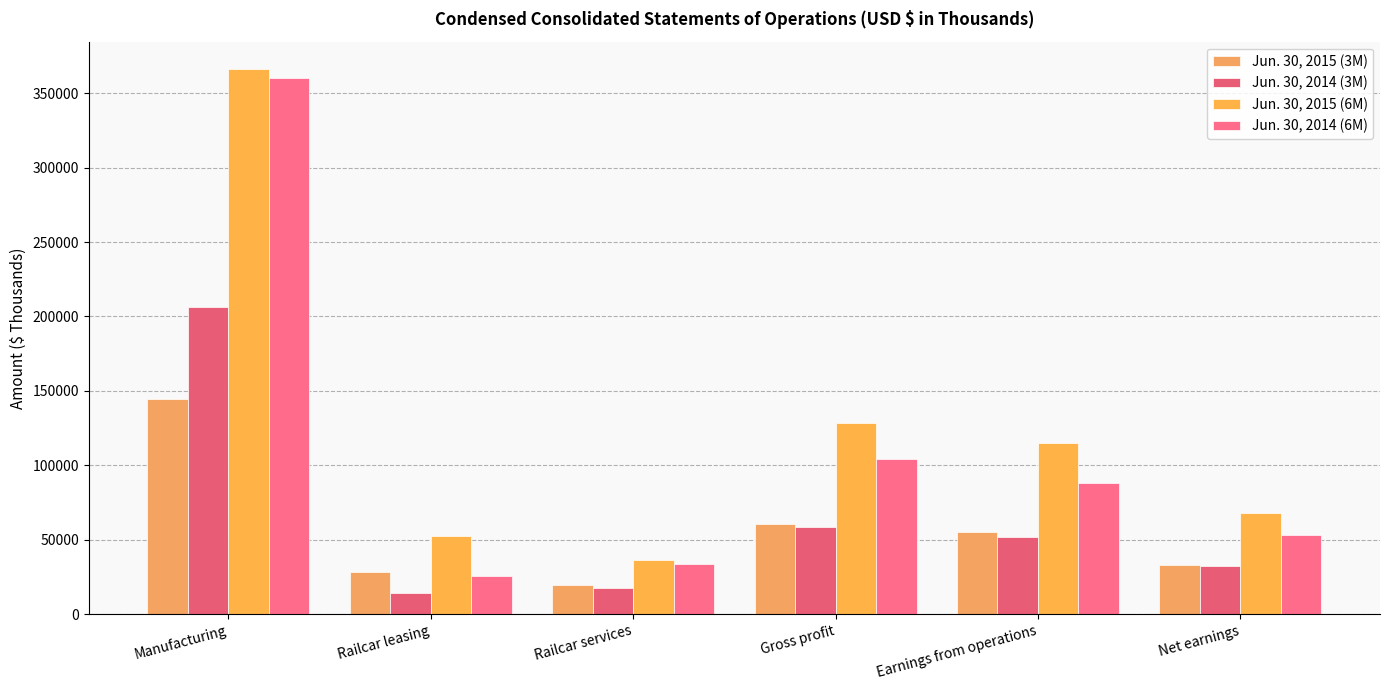

What is the maximum value shown in the chart?

366292